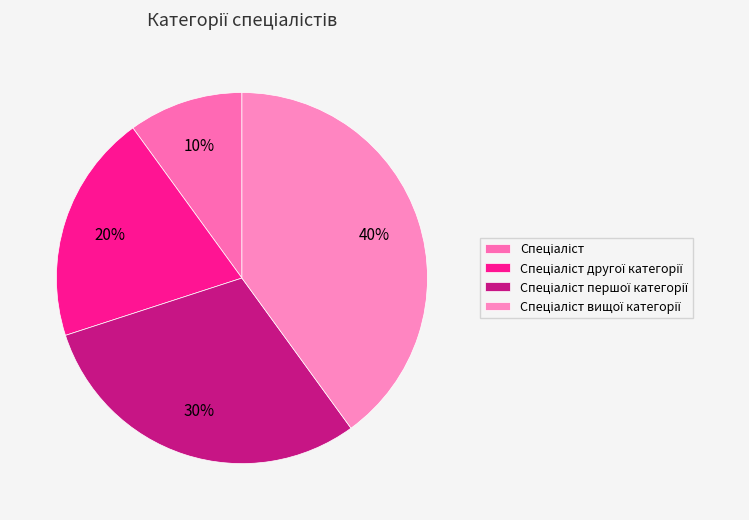

Is there any slice that represents more than half of the pie?

No